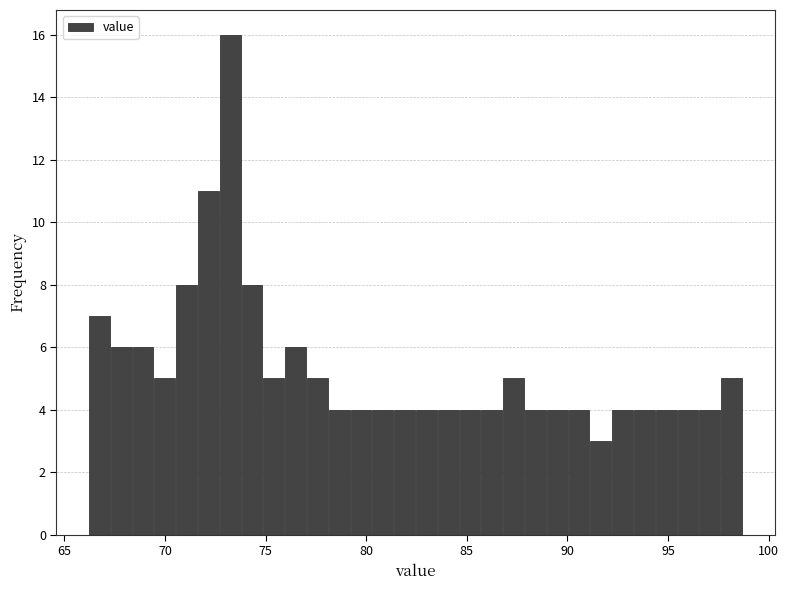

Read against the x-axis, roughly where is the centre of the tallest bar?

73.0